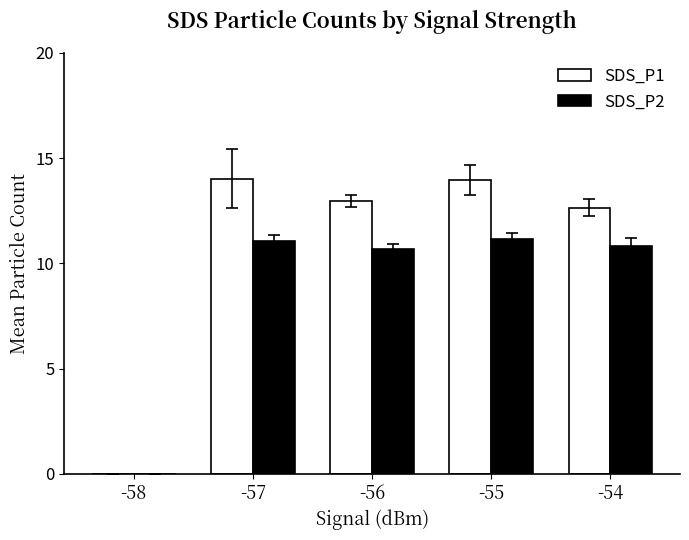

What are all the series names shown in the legend?

SDS_P1, SDS_P2